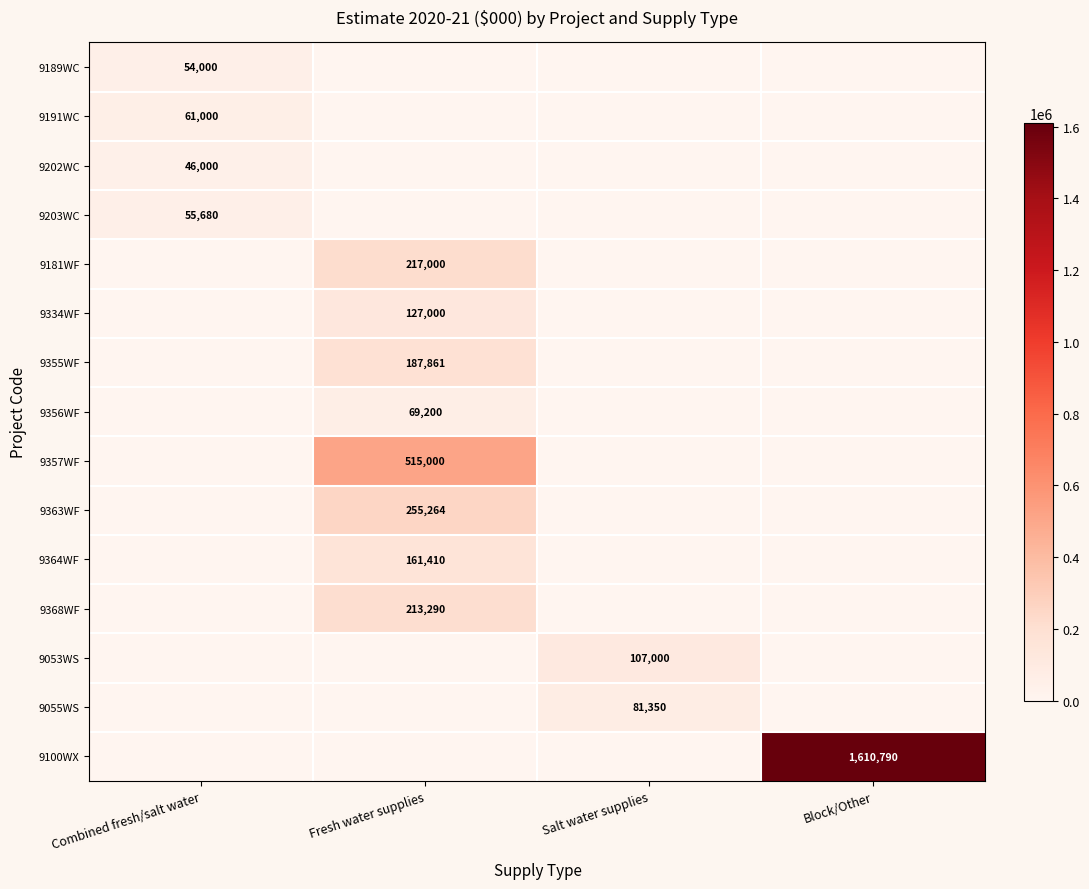

True or false: 9202WC has a value of 46000 at Combined fresh/salt water.

True